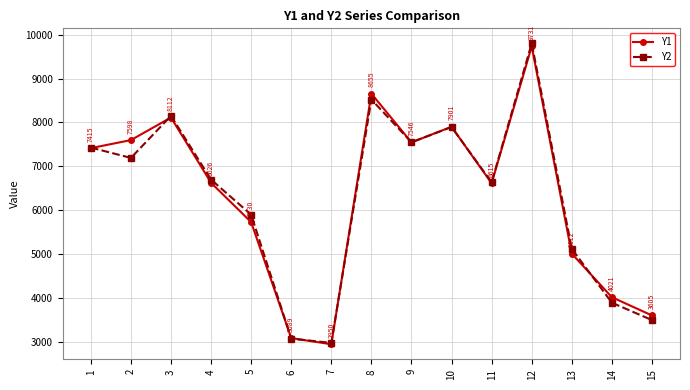

How many data points does each series have?

15